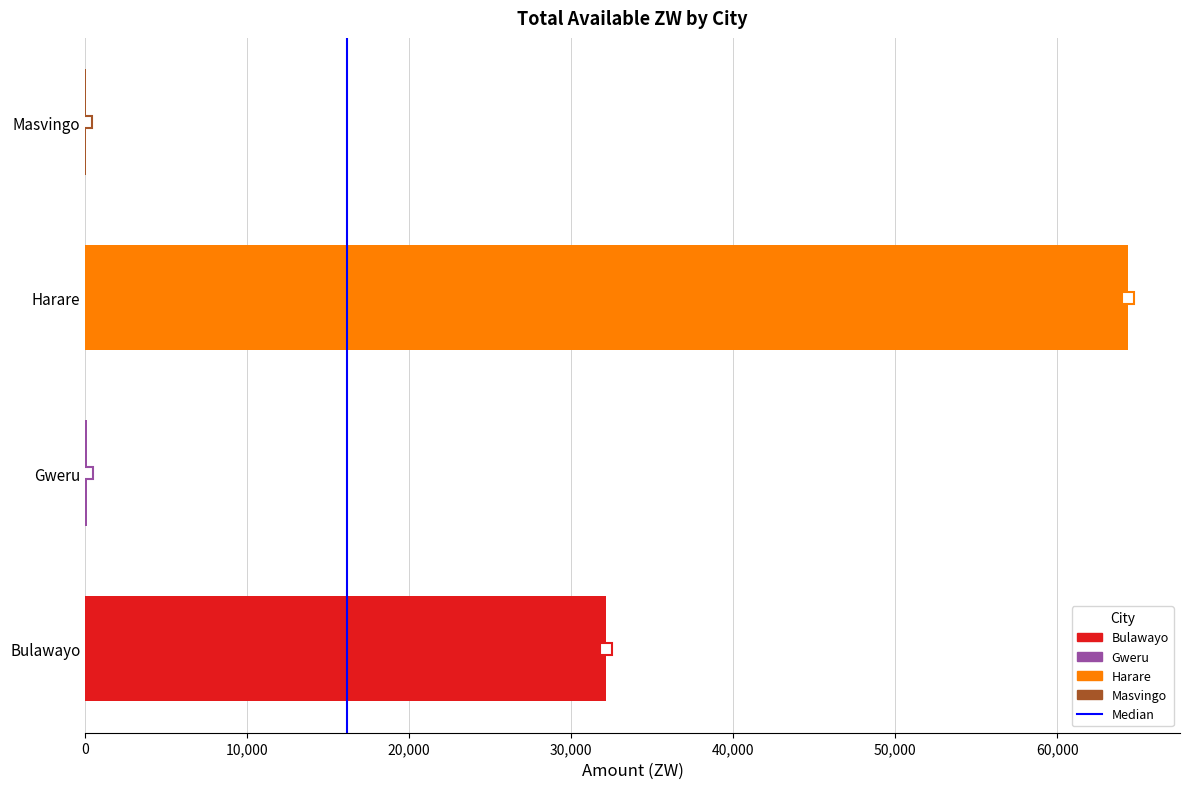

Which label corresponds to the largest value in the chart?

Harare